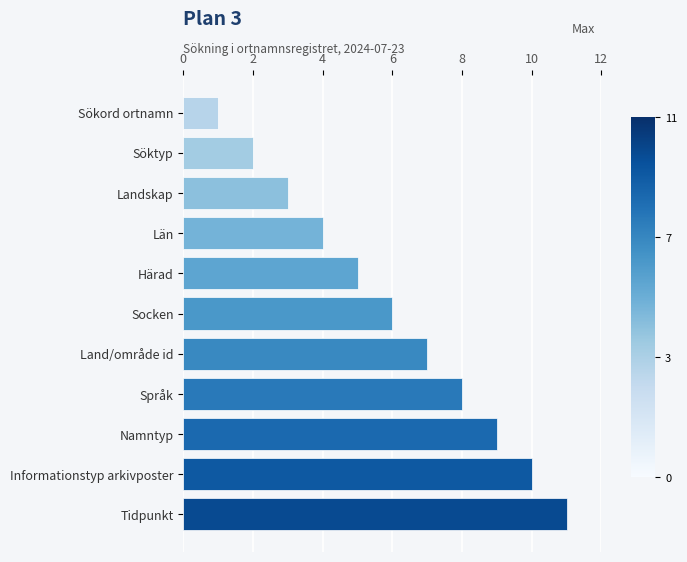

What is the maximum value shown in the chart?

11